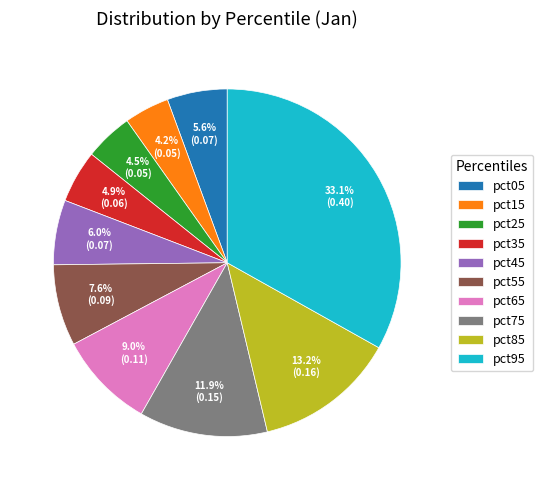

Does pct55 represent more than half of the total?

No